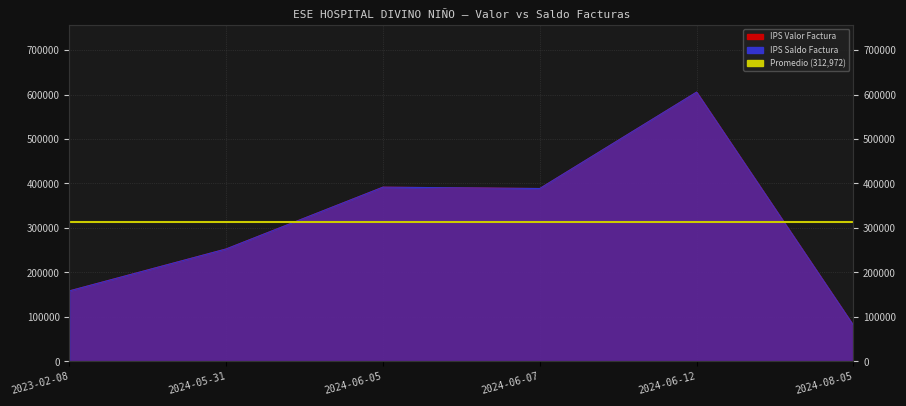

Which series has the largest total across all categories?

IPS Valor Factura